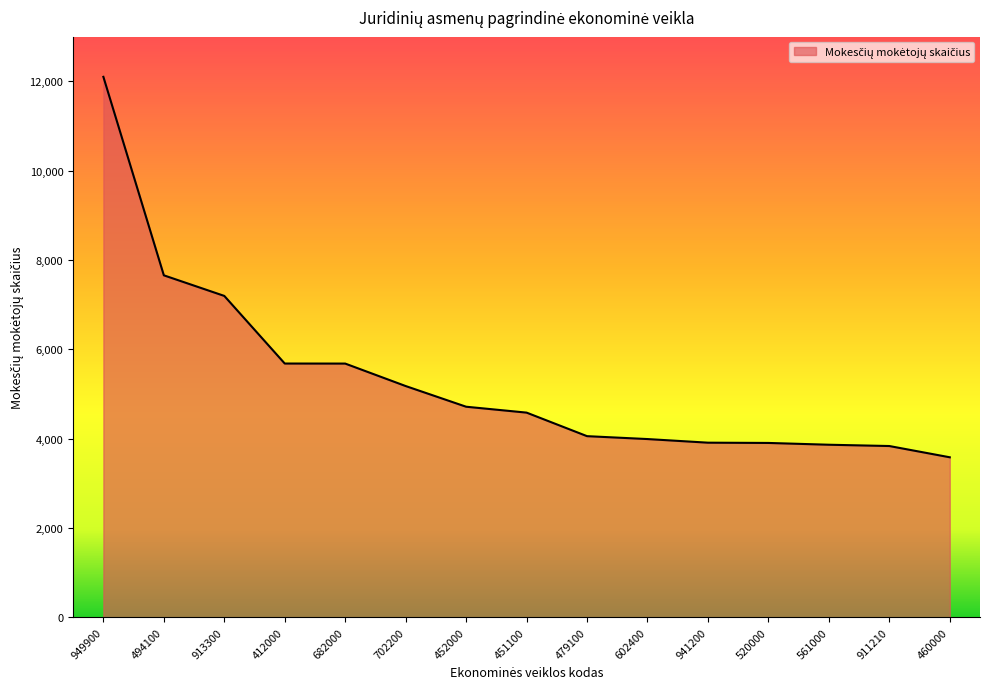

What is the difference between the values at 941200 and 602400?

81